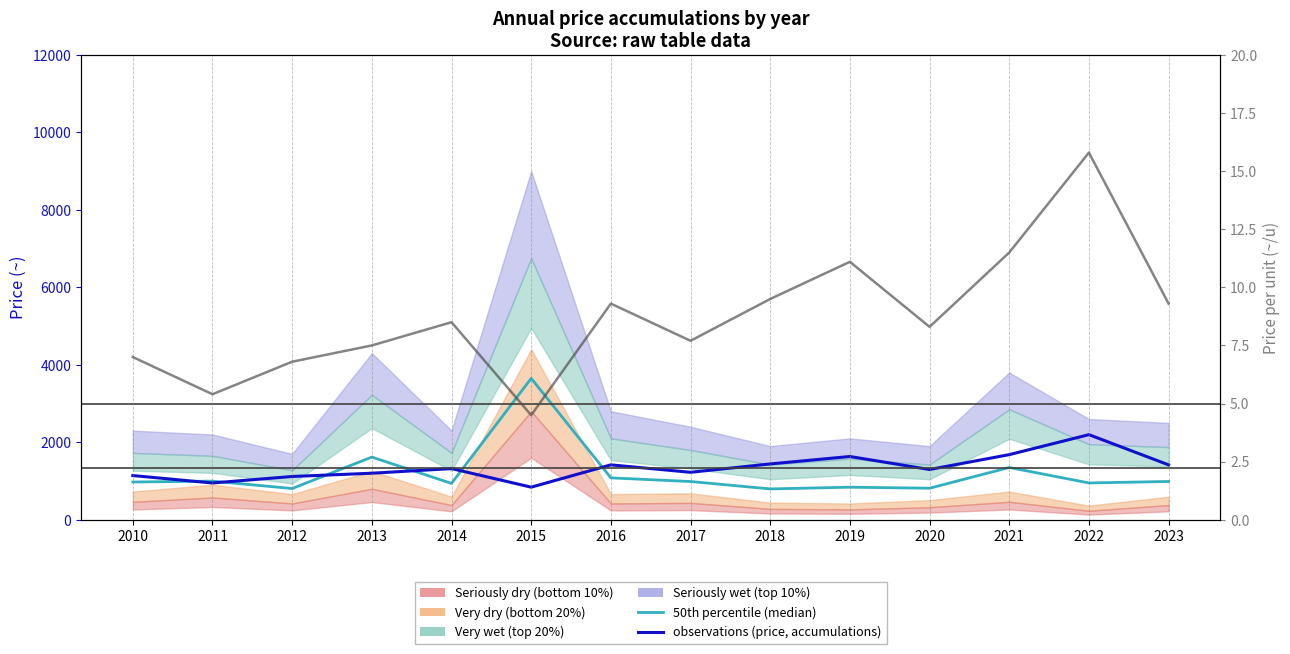

What is the difference between the second highest and second lowest values in the 50th percentile (median) series?

812.0